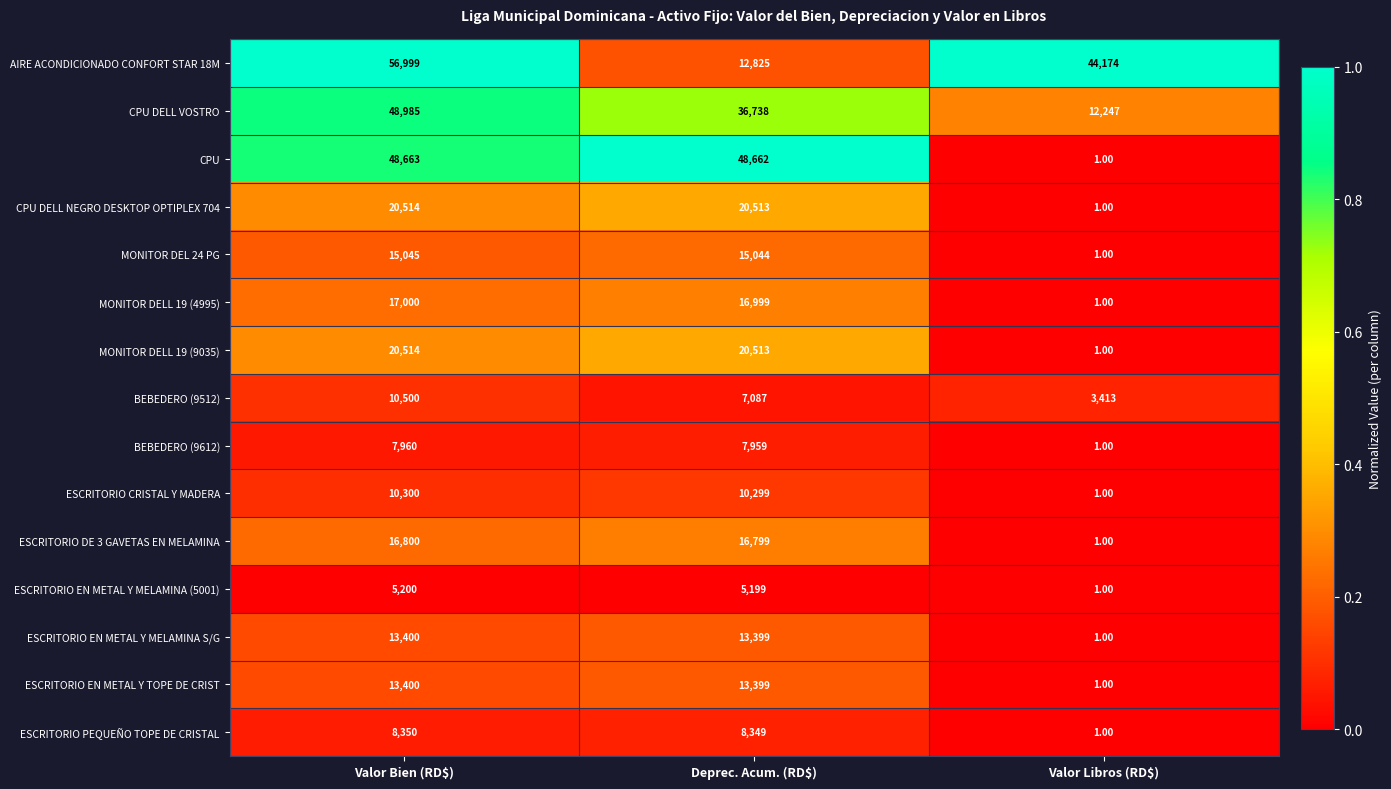

How many data points does each series have?

3